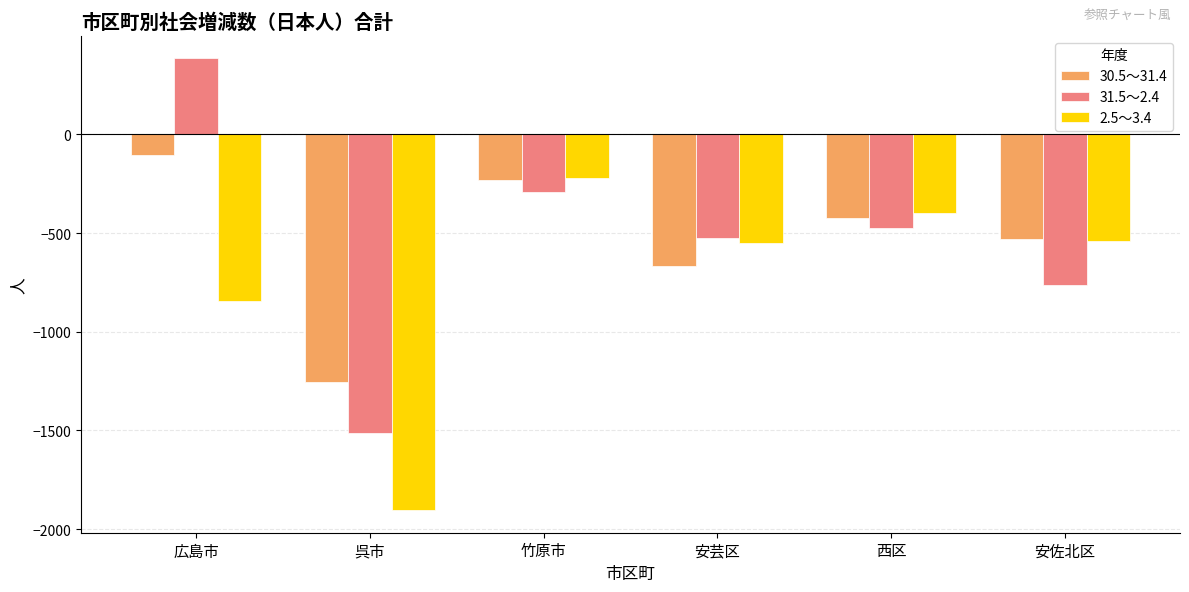

True or false: 31.5～2.4 has a value of 117 at 広島市.

False